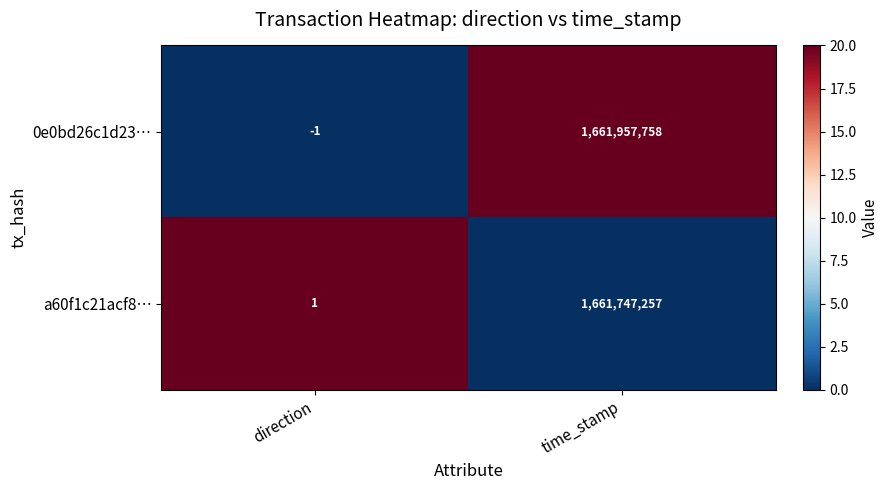

What is the difference between the highest and lowest values at time_stamp?

210501